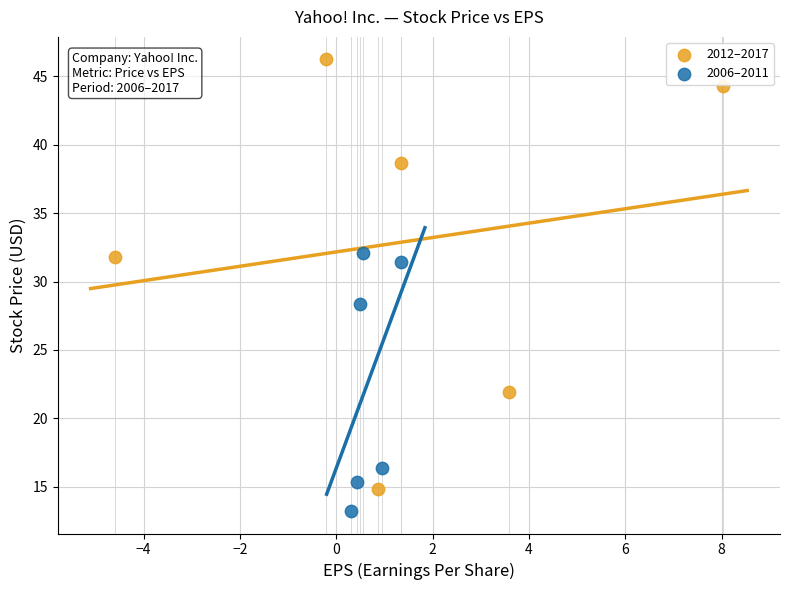

Which series has the widest spread of Y values?

2012–2017